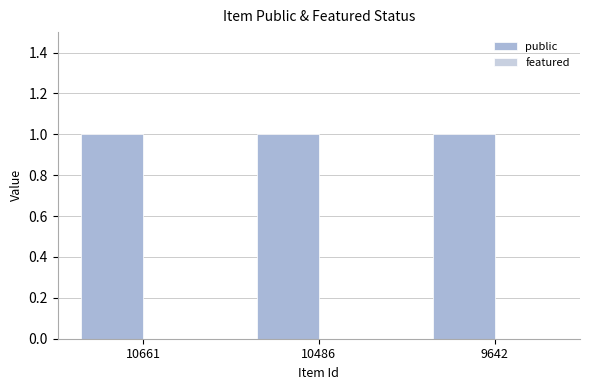

Which series has the largest total across all categories?

public